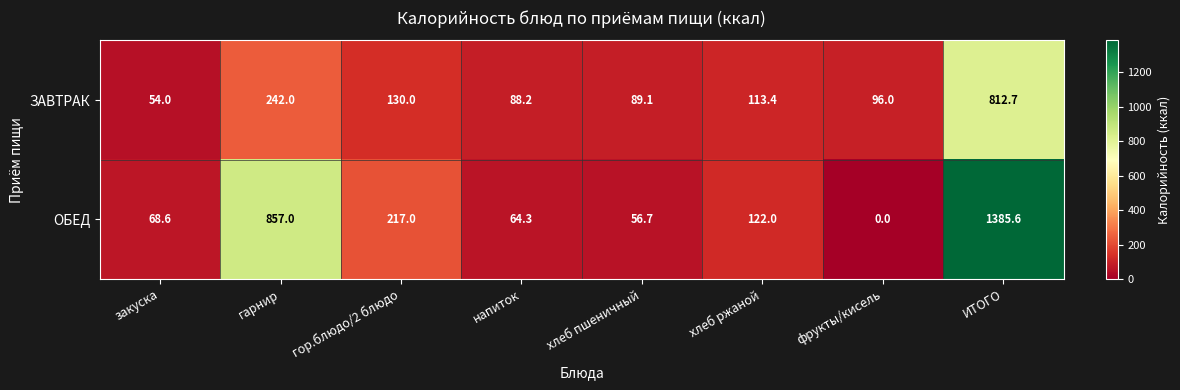

List the series in order of their peak value, lowest first.

ЗАВТРАК, ОБЕД